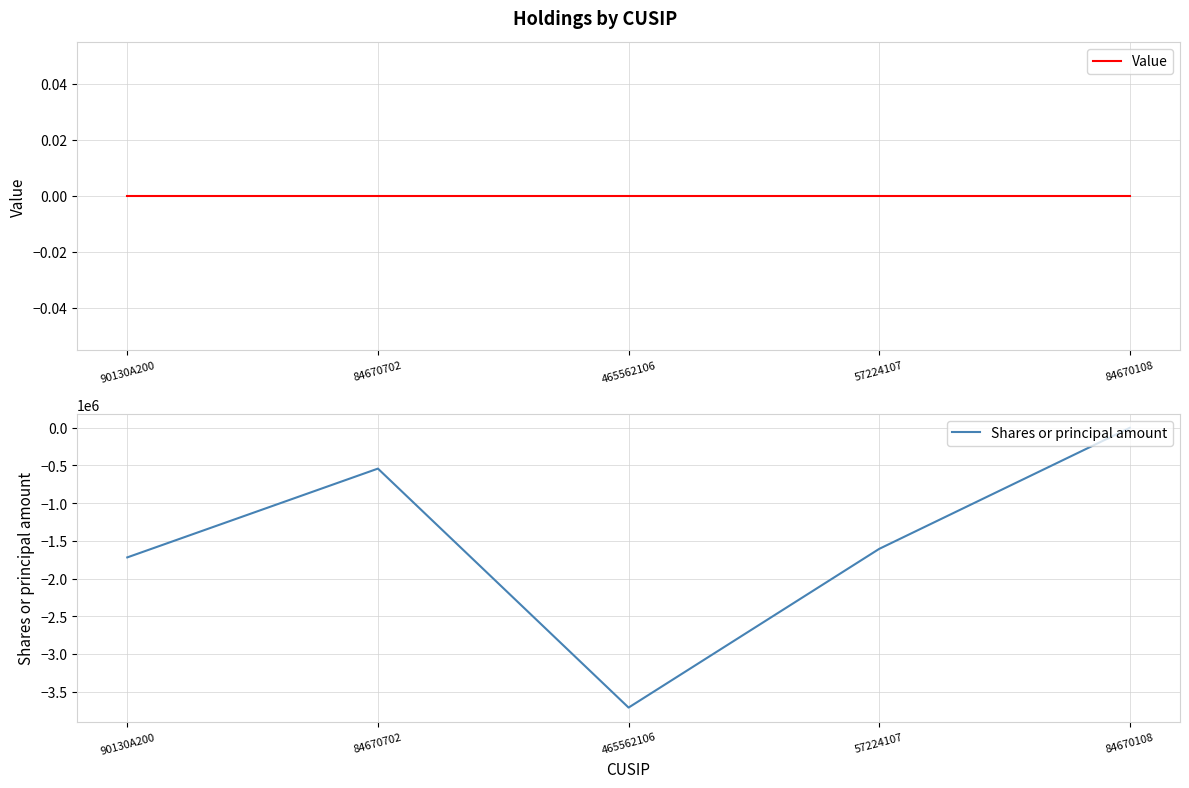

True or false: Value has more than 1 points higher than both neighbors.

False